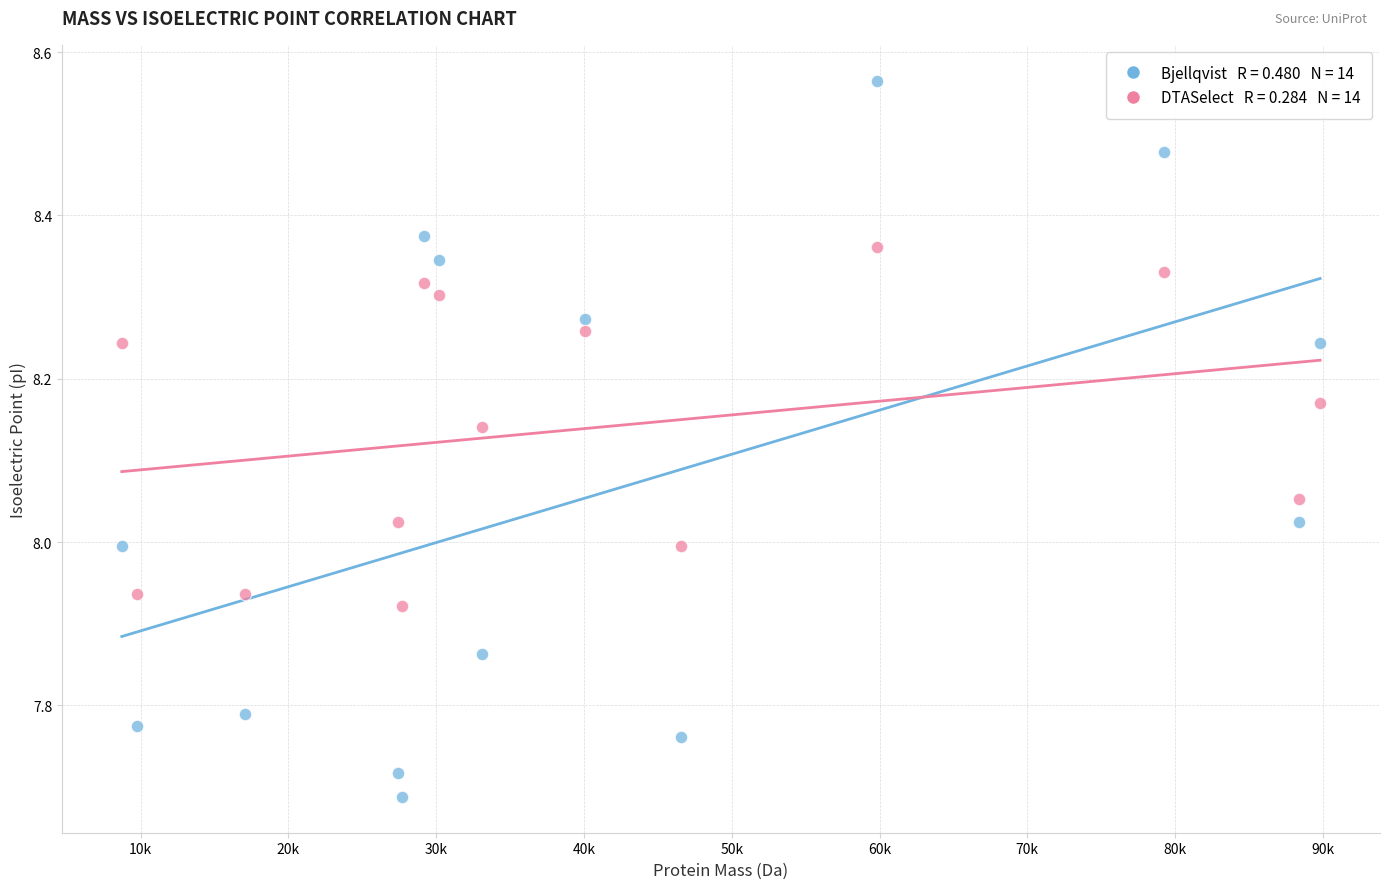

Across all data points, what is the range of X values (max minus min)?

81095.3